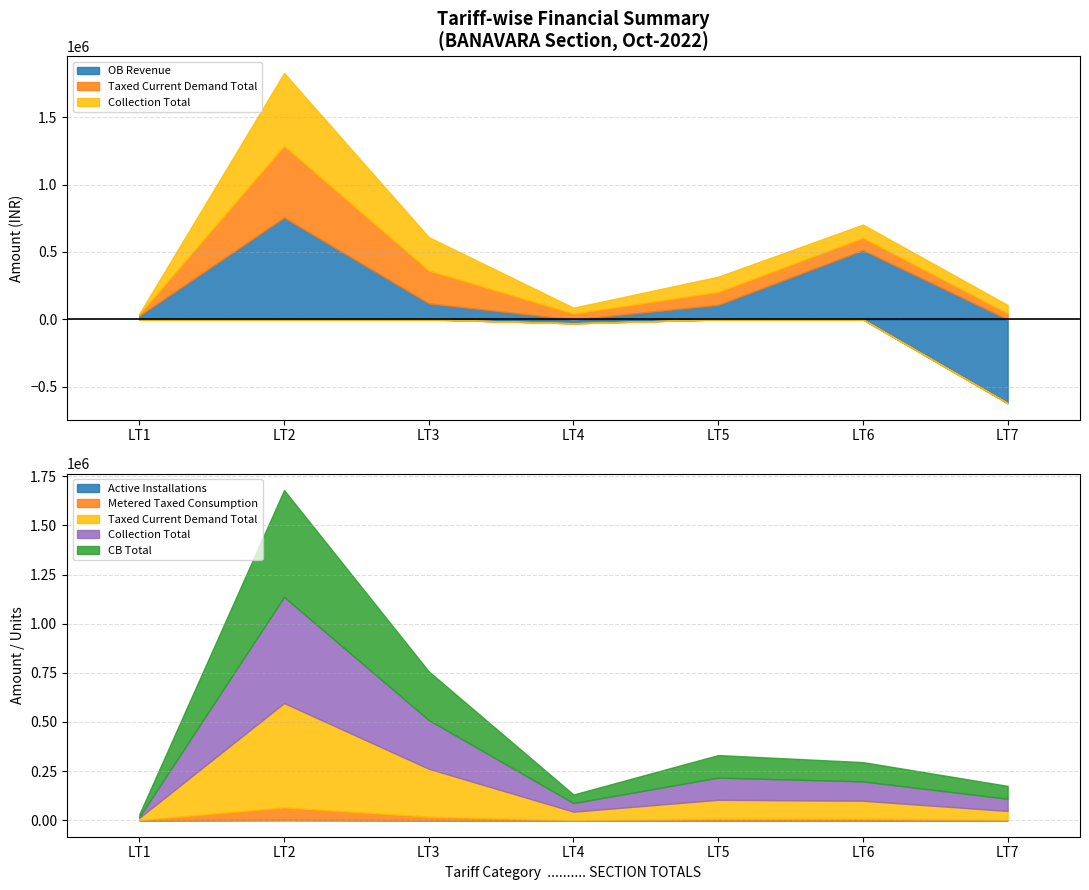

How many negative values does the OB Revenue series have?

2